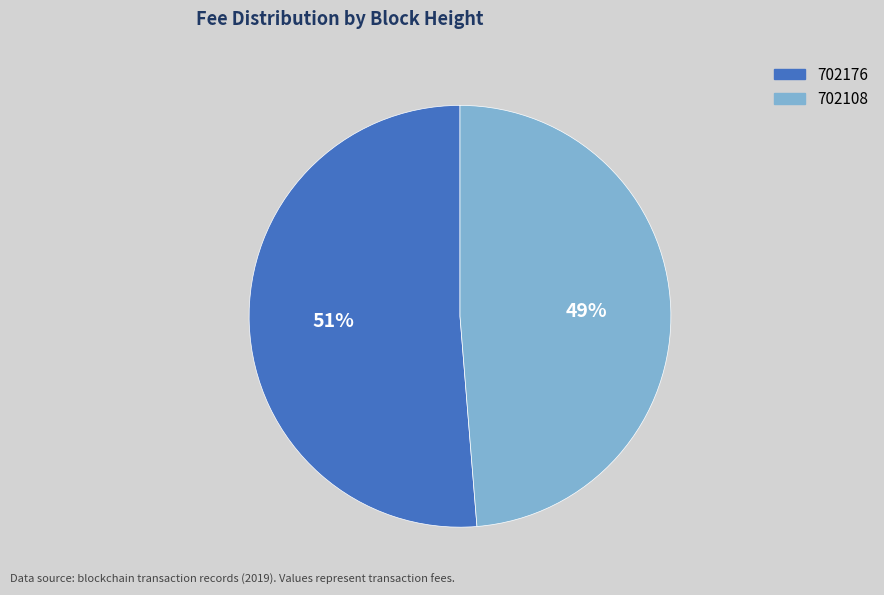

To the nearest percent, what portion does 702176 represent?

51%